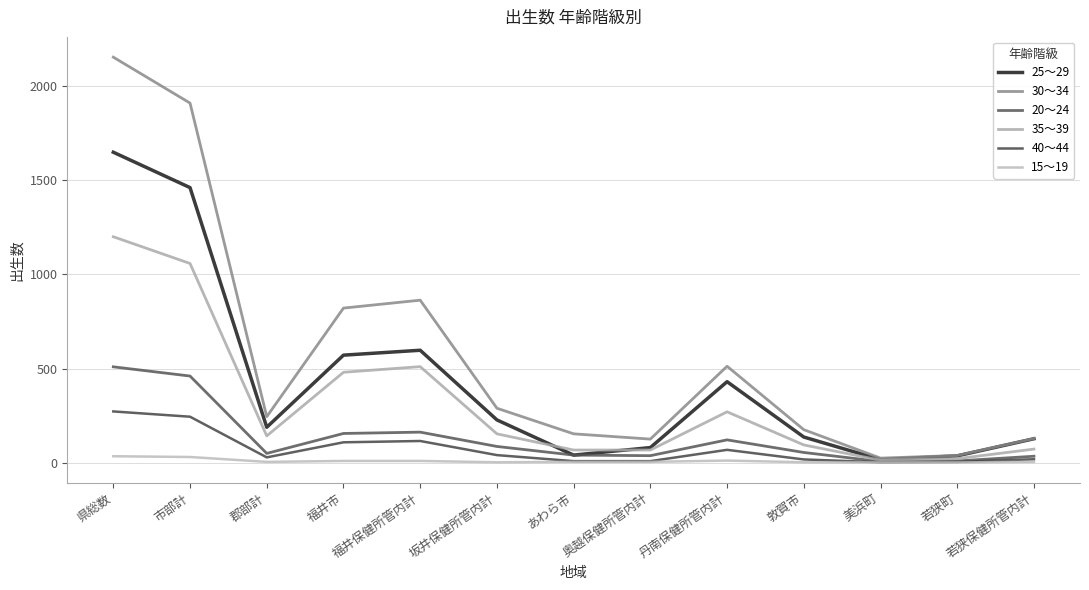

How many interior local valleys does the 40～44 series have?

2